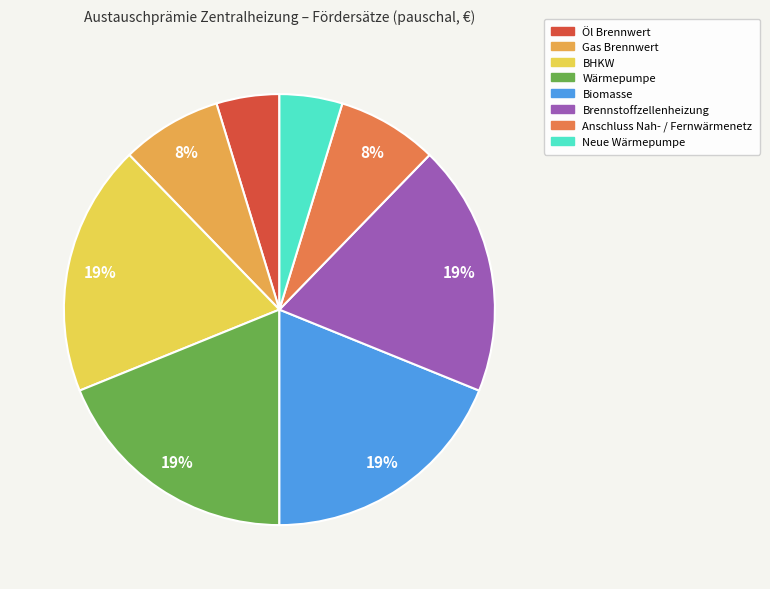

How many segments does this pie chart have?

8